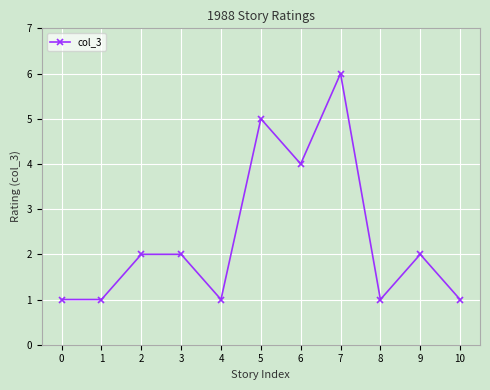

Is this an area chart (filled region under the line)?

No